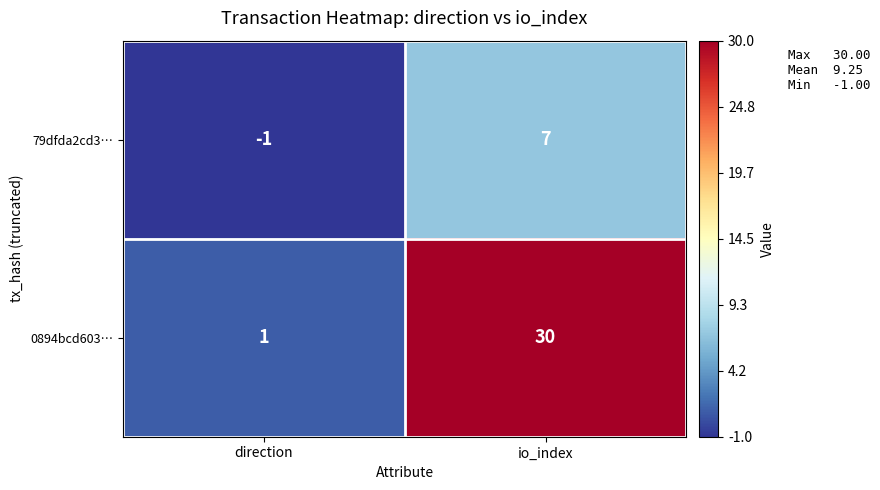

What is the total value across all series at io_index?

37